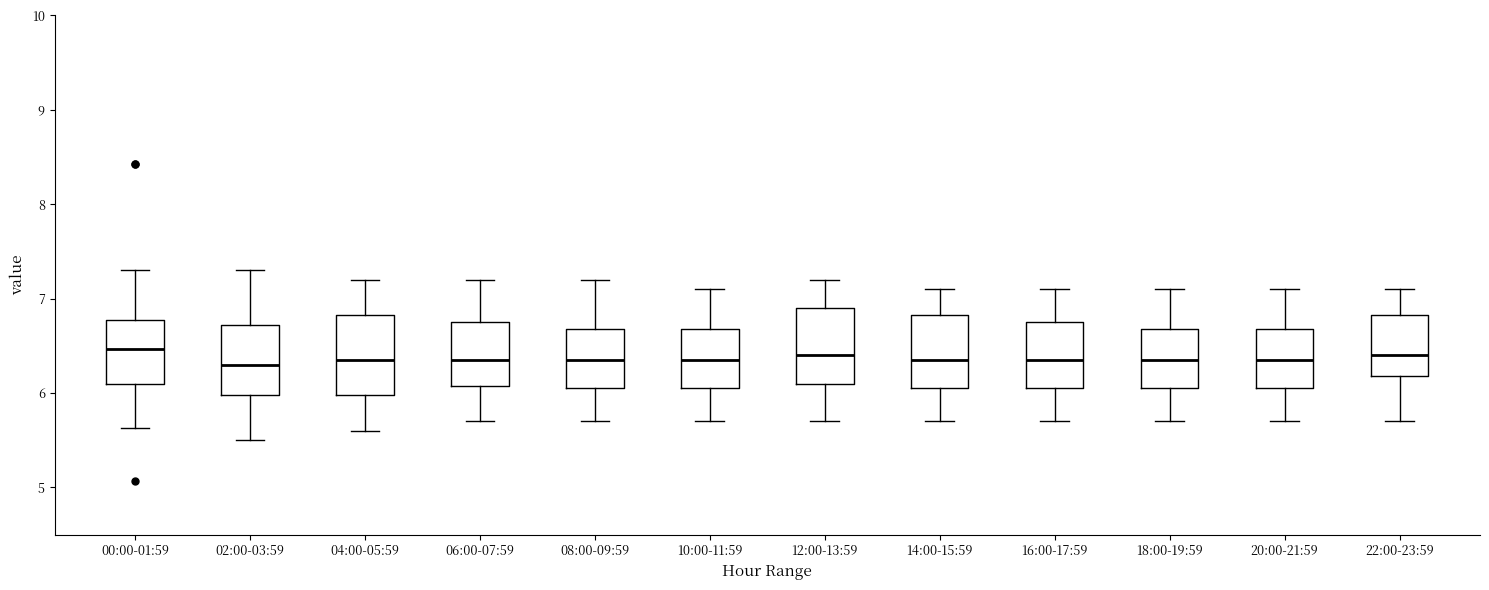

Where is the upper edge of the box for 06:00-07:59 on the y-axis? The values are not printed on the chart, so give them approximately, as read against the axis.

6.8